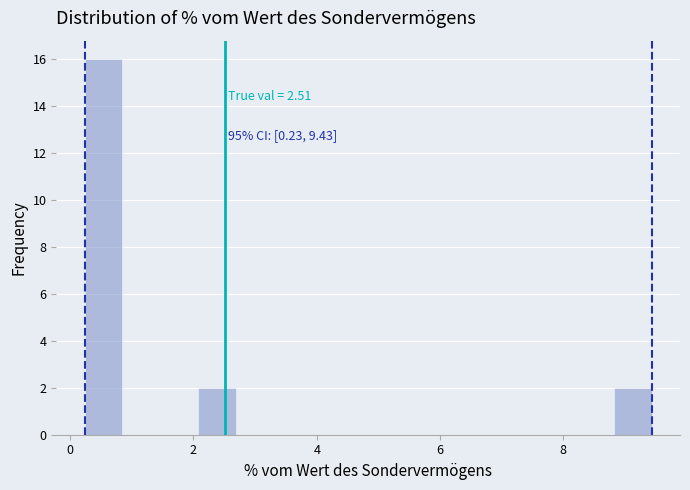

Read against the x-axis, roughly where is the centre of the tallest bar?

0.6